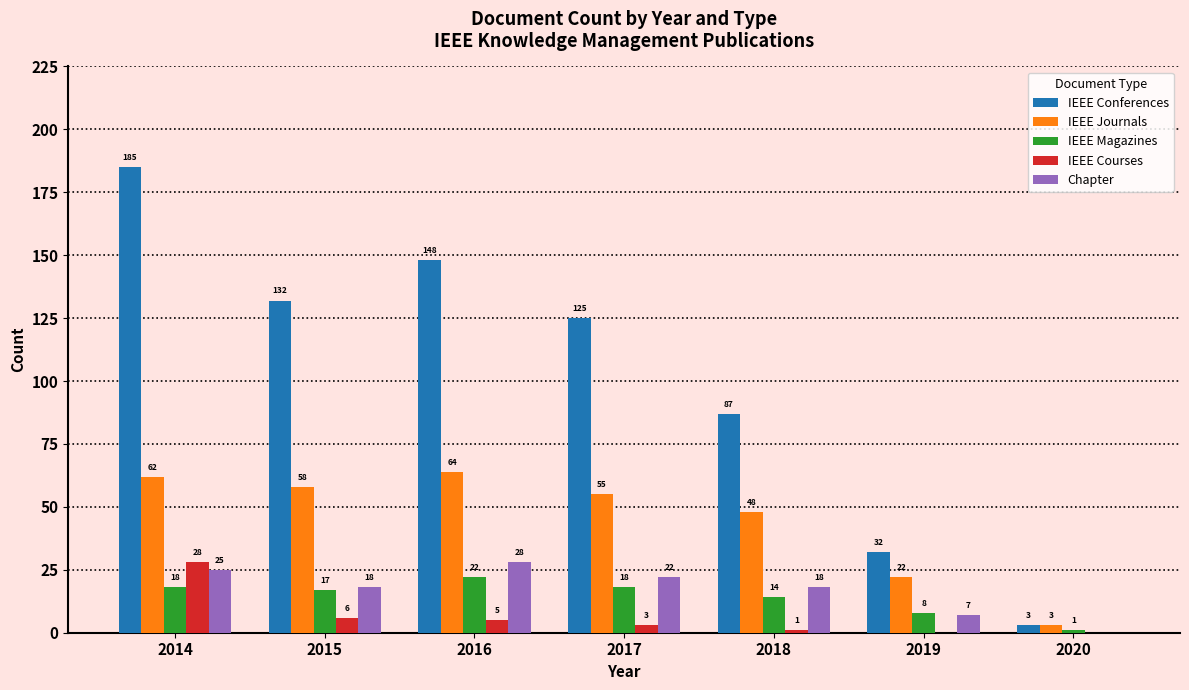

Which series changed the most between 2015 and 2017?

IEEE Conferences